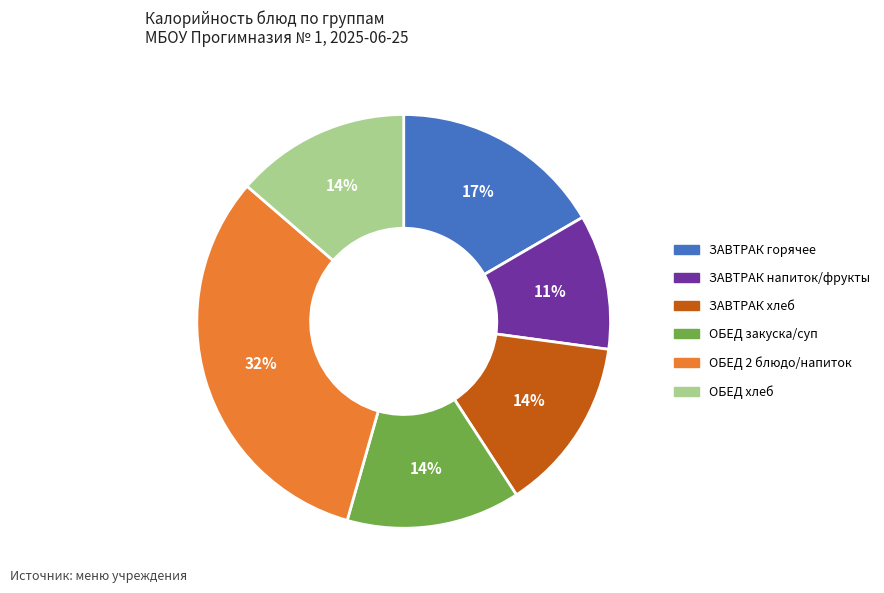

To the nearest percent, what portion does ЗАВТРАК напиток/фрукты represent?

11%